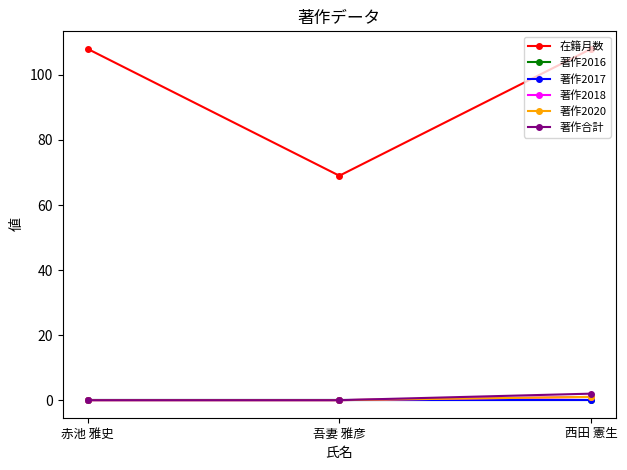

Is this an area chart (filled region under the line)?

No